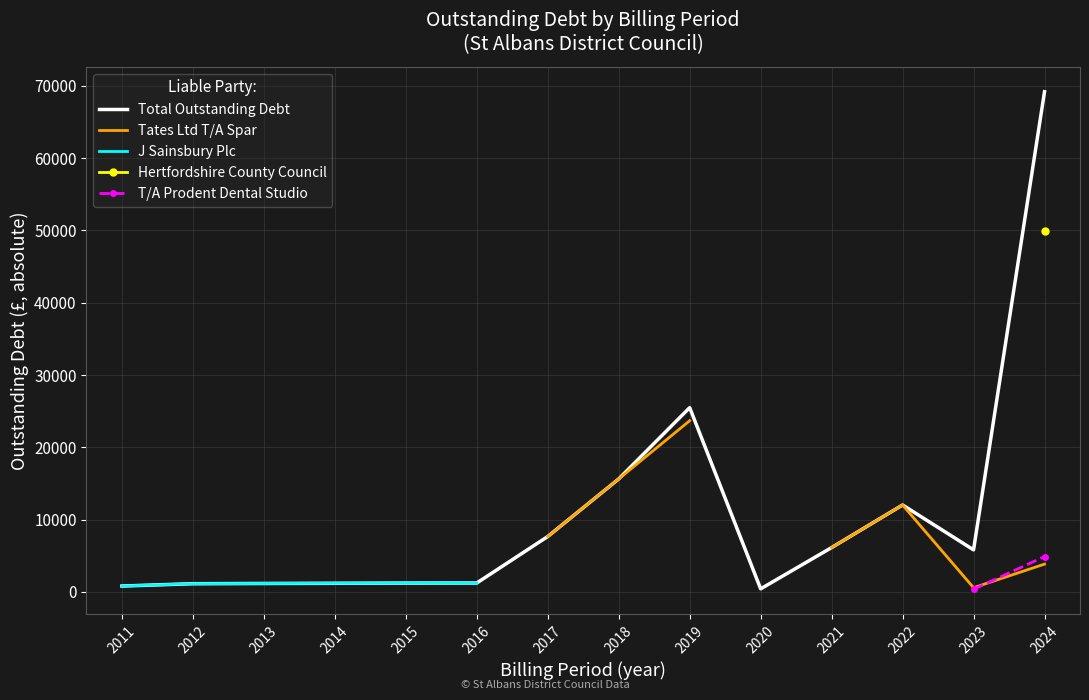

What is the value of the Total Outstanding Debt point at the 10th from the left?

434.1